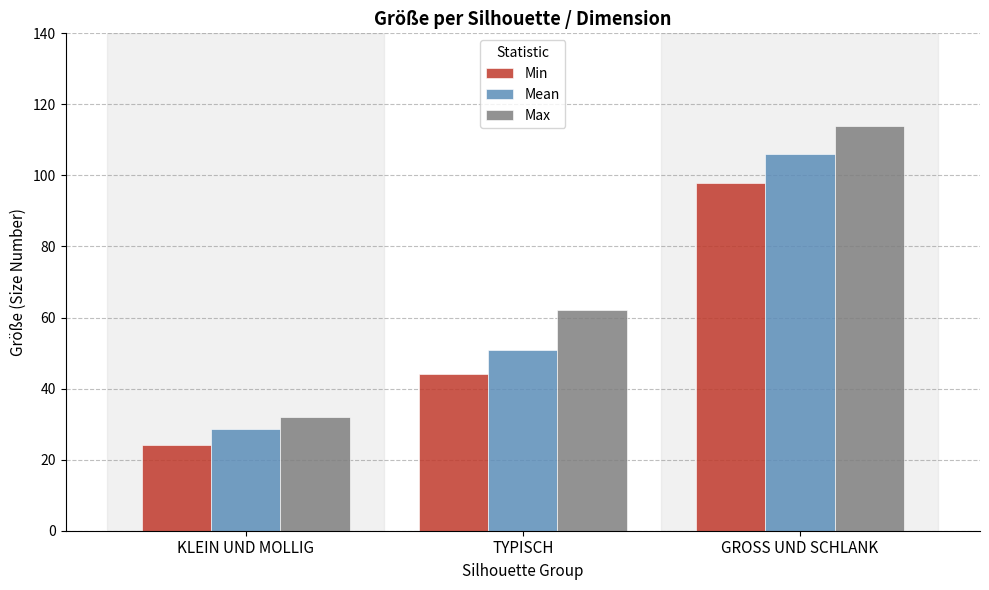

At which label is Min closest to 61?

TYPISCH